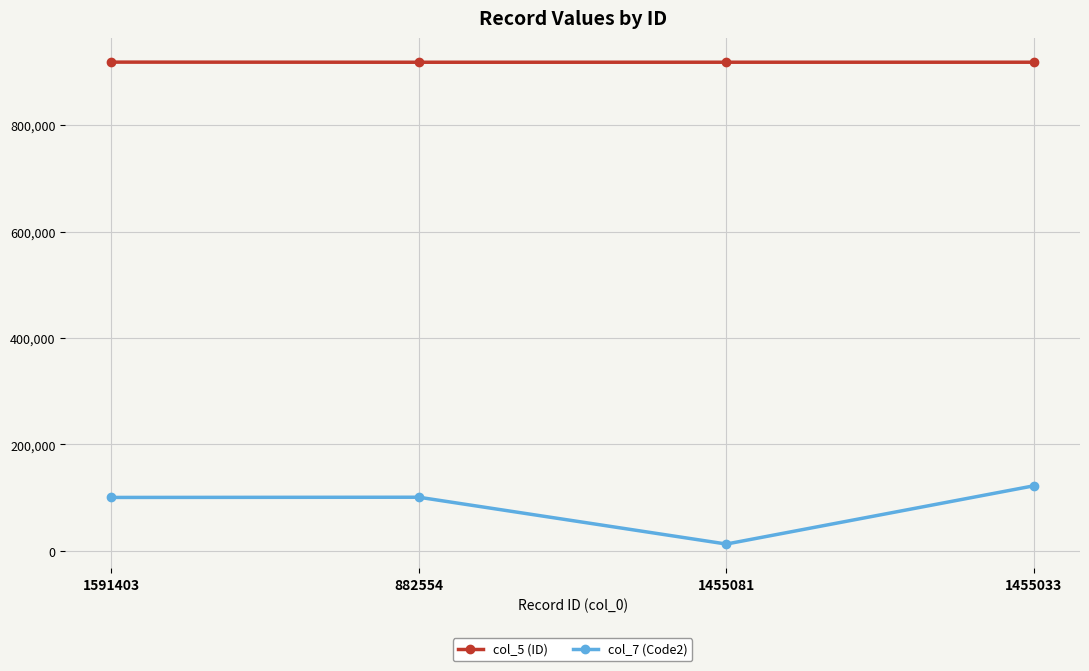

What are all the series names shown in the legend?

col_5 (ID), col_7 (Code2)